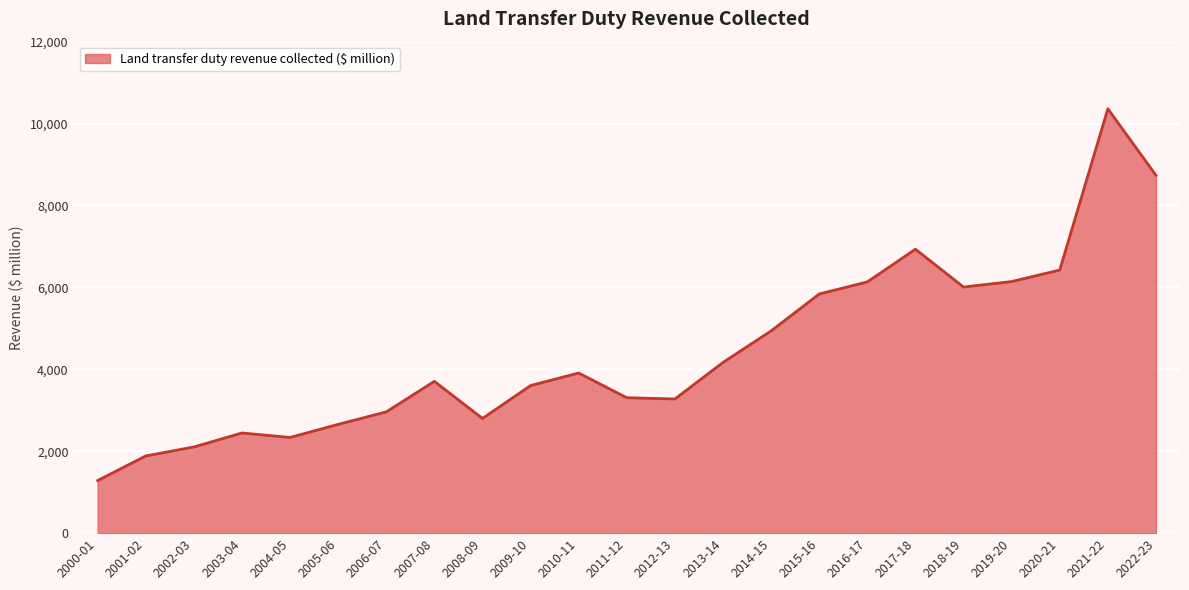

What is the difference between the maximum and minimum values?

9077